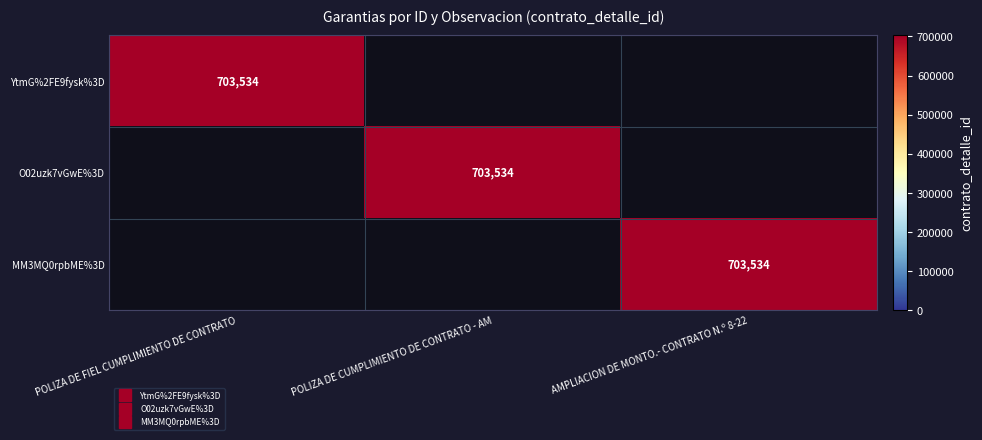

List the series in order of their peak value, highest first.

YtmG%2FE9fysk%3D, O02uzk7vGwE%3D, MM3MQ0rpbME%3D